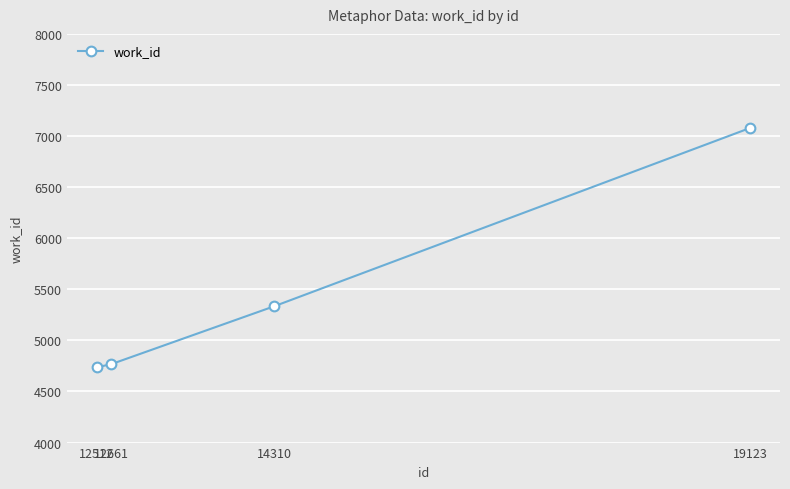

Reading left to right, transcribe all the data shown in this chart.

12512=4736	12661=4768	14310=5335	19123=7080